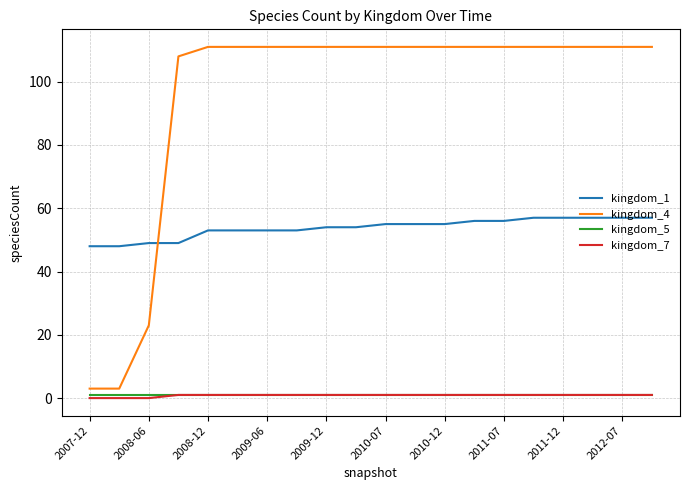

What is the maximum value shown in the chart?

111